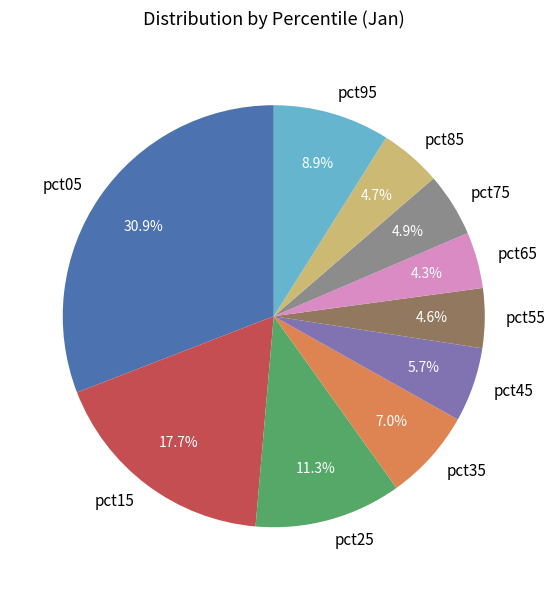

Which slice is the largest?

pct05